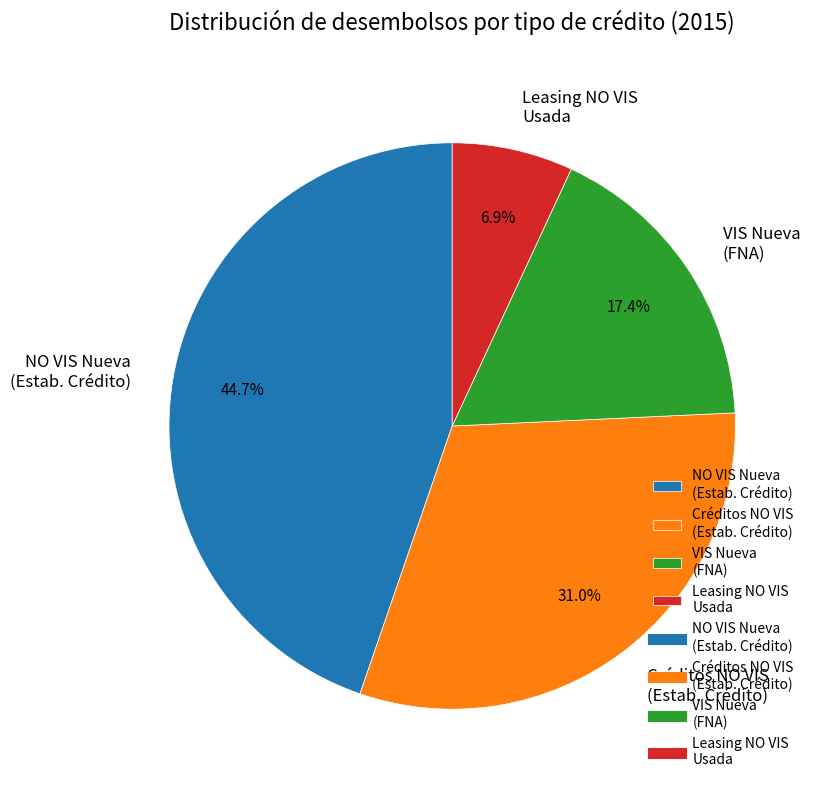

Is there a majority slice in this chart?

No